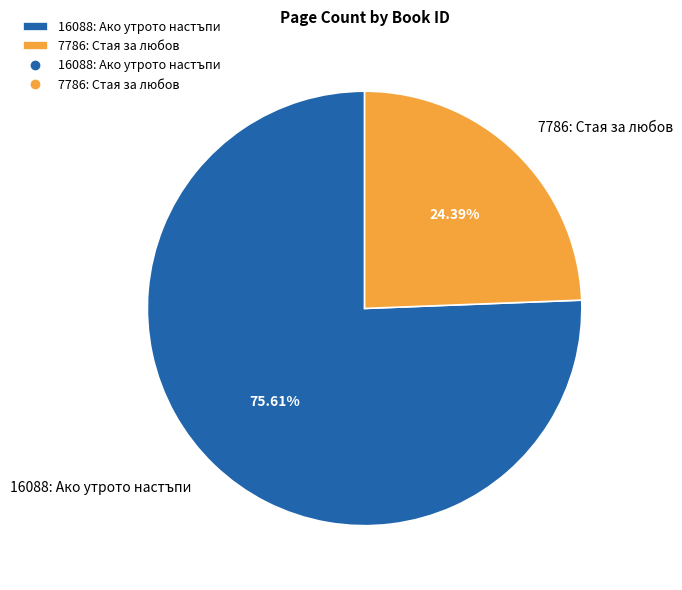

To the nearest percent, what is the average slice percentage?

50%